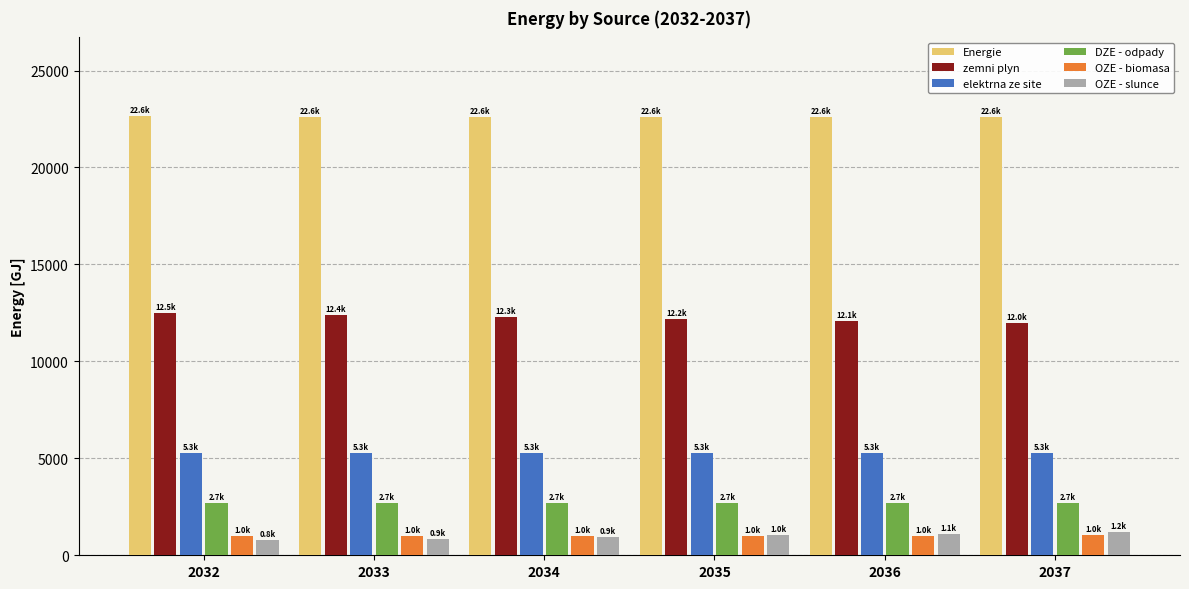

True or false: DZE - odpady has a value of 772.6 at 2033.

False